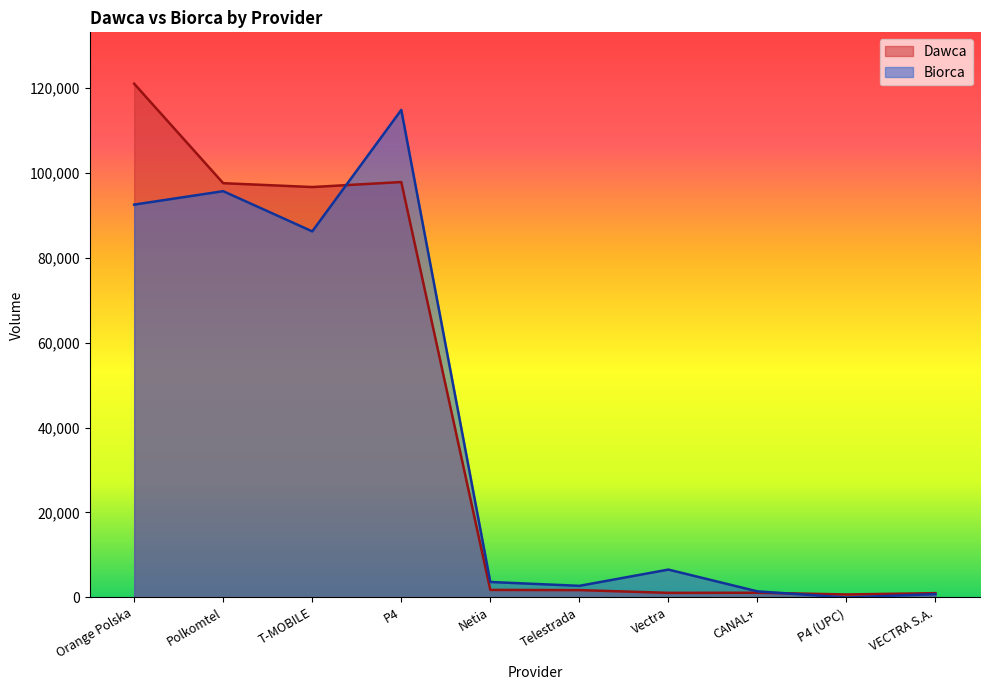

The value of Dawca at Vectra is 344. True or false?

False